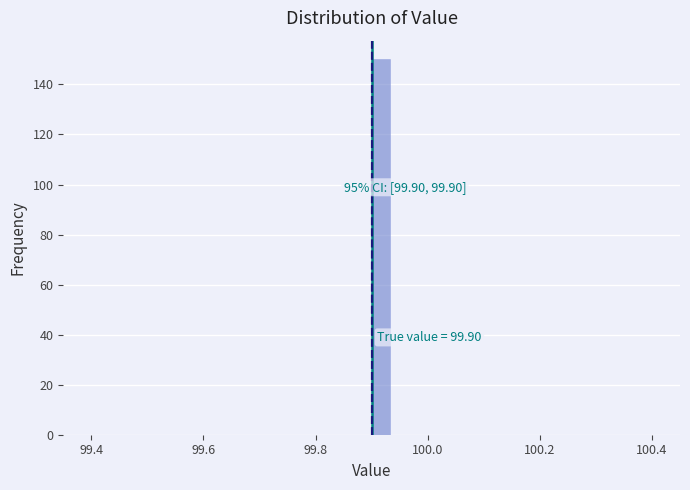

Read against the x-axis, roughly where is the centre of the tallest bar?

99.92